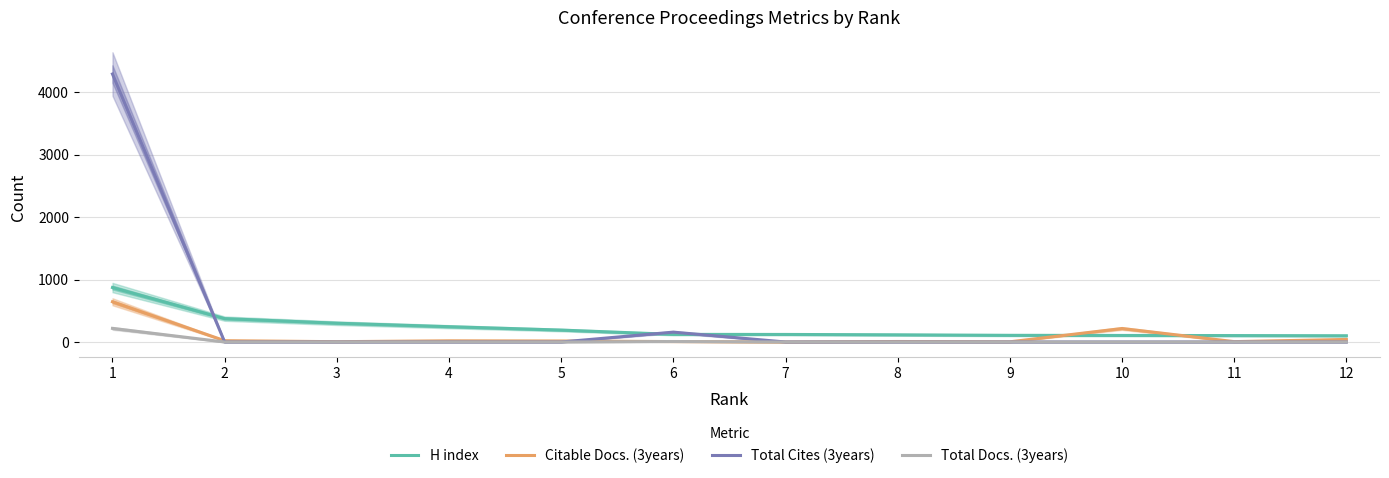

Reading left to right, transcribe all the data shown in this chart.

H index: 1=872	2=374	3=301	4=245	5=191	6=122	7=121	8=115	9=107	10=105	11=103	12=100
Citable Docs. (3years): 1=644	2=21	3=5	4=19	5=16	6=7	7=0	8=8	9=3	10=216	11=6	12=41
Total Cites (3years): 1=4290	2=0	3=0	4=0	5=0	6=158	7=0	8=0	9=0	10=0	11=0	12=0
Total Docs. (3years): 1=218	2=0	3=0	4=0	5=0	6=8	7=0	8=0	9=0	10=0	11=0	12=0